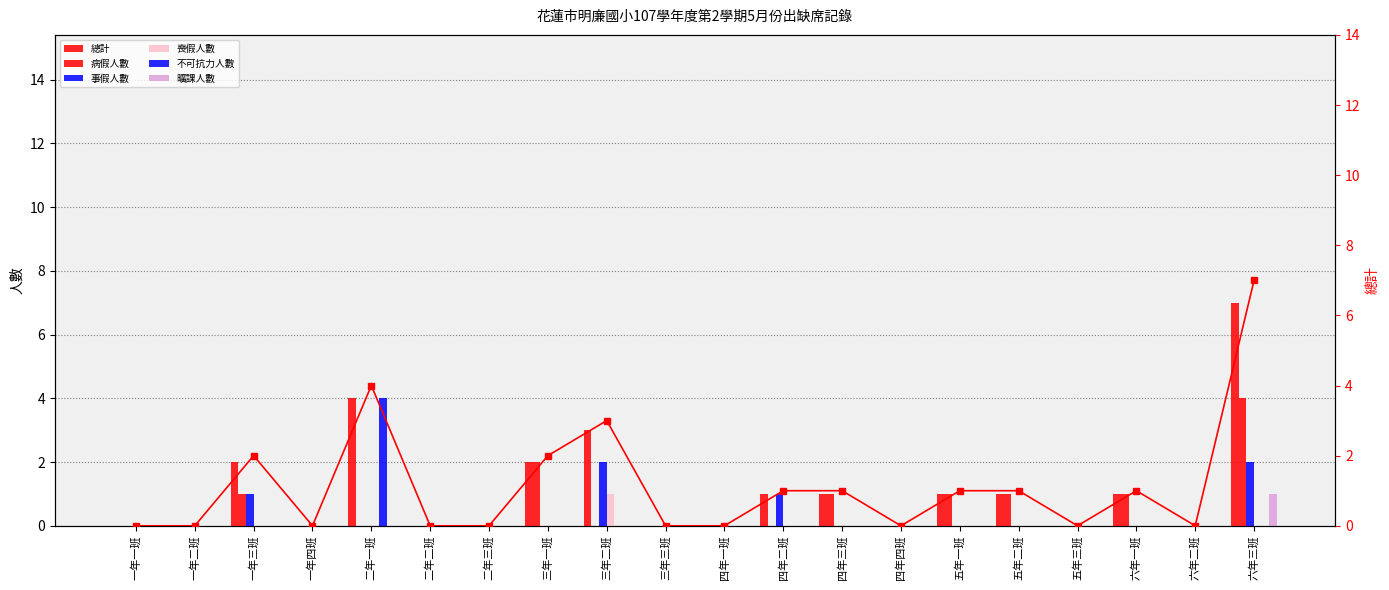

At which category does the chart reach its peak across all series?

六年三班